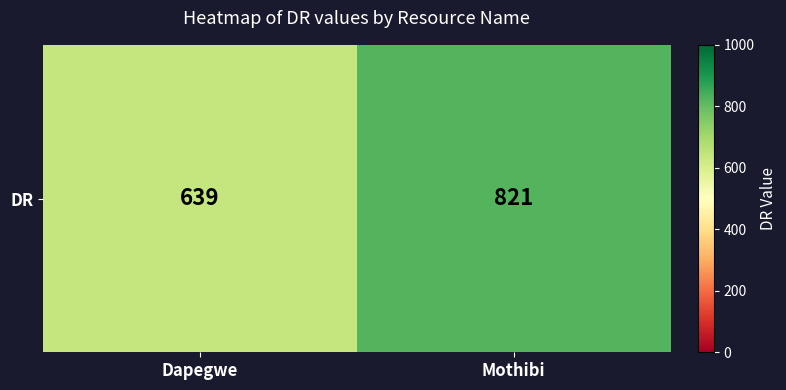

Rank the categories by value from lowest to highest.

Dapegwe, Mothibi